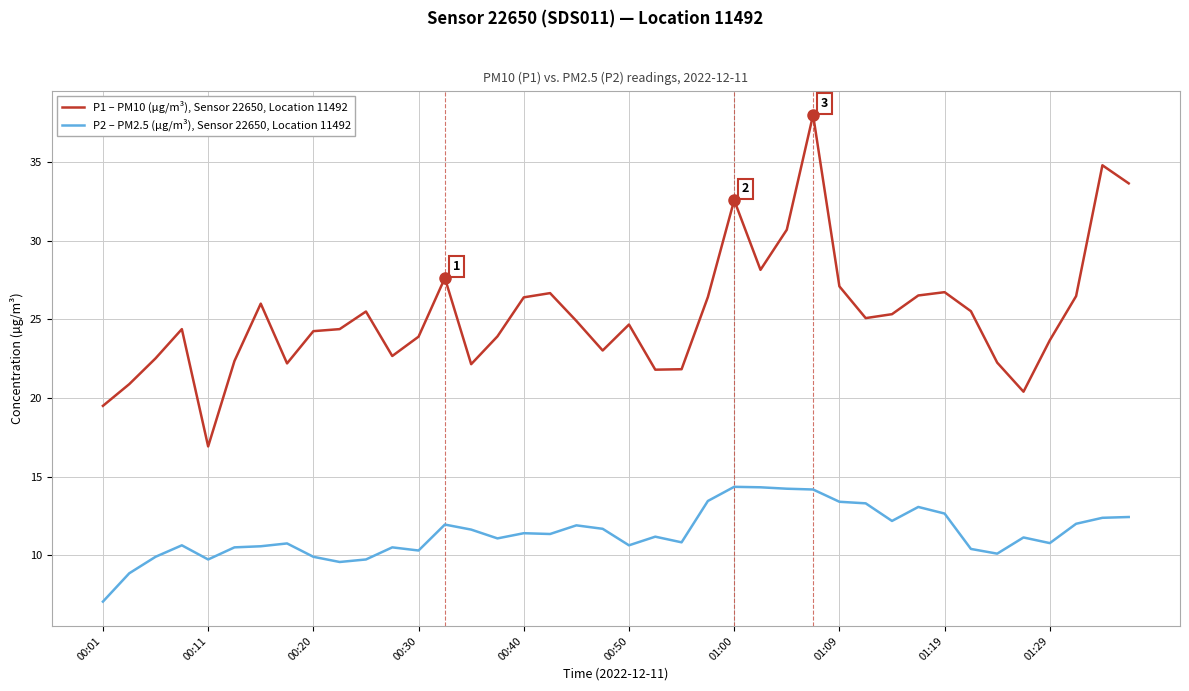

True or false: P2 – PM2.5 (µg/m³), Sensor 22650, Location 11492 and P1 – PM10 (µg/m³), Sensor 22650, Location 11492 cross at least once.

False